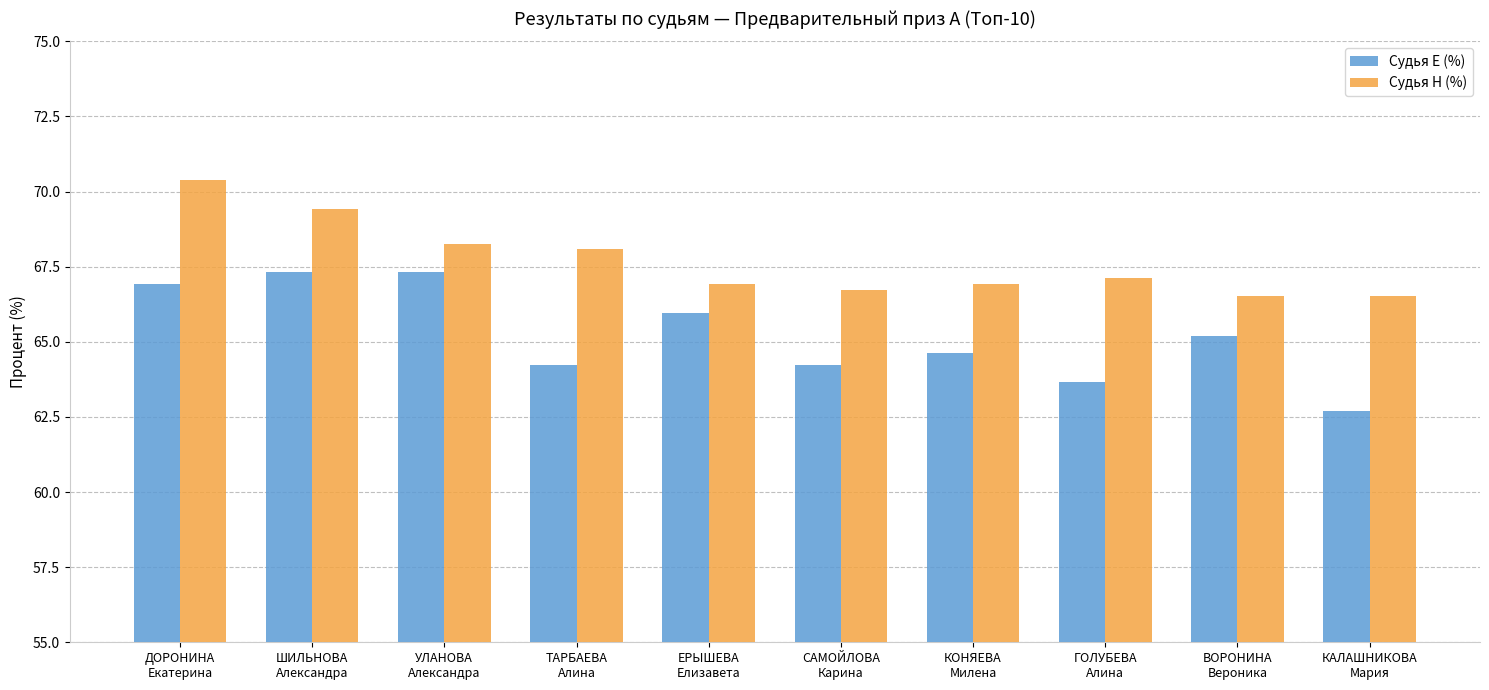

Which series has the widest spread of values?

Судья Е (%)